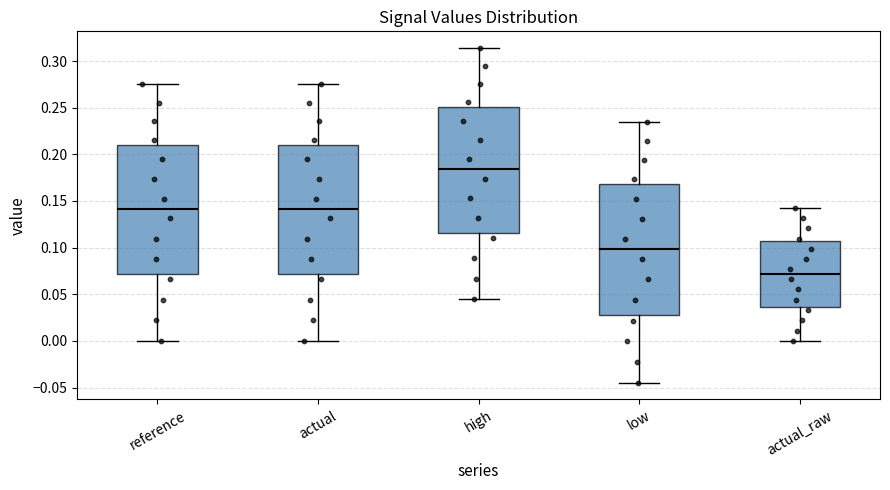

Which box's median line is the lowest?

actual_raw